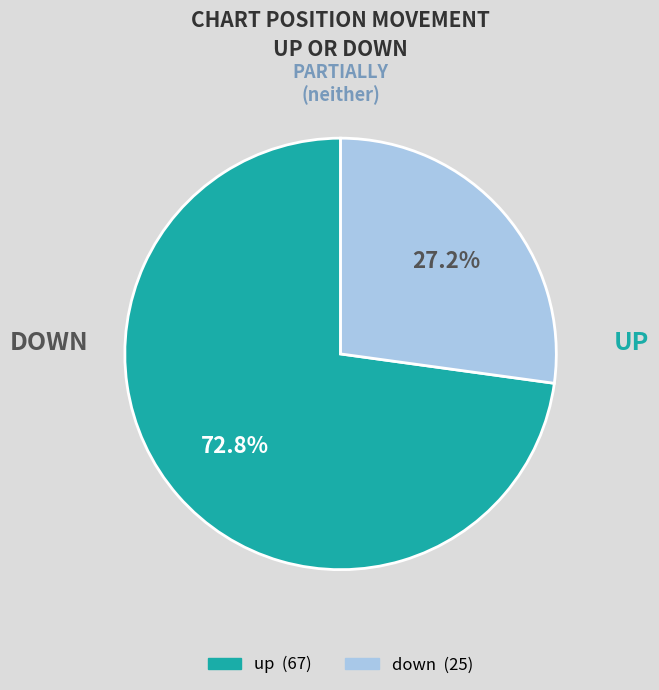

What is the ratio of the value at down to the value at up?

0.4